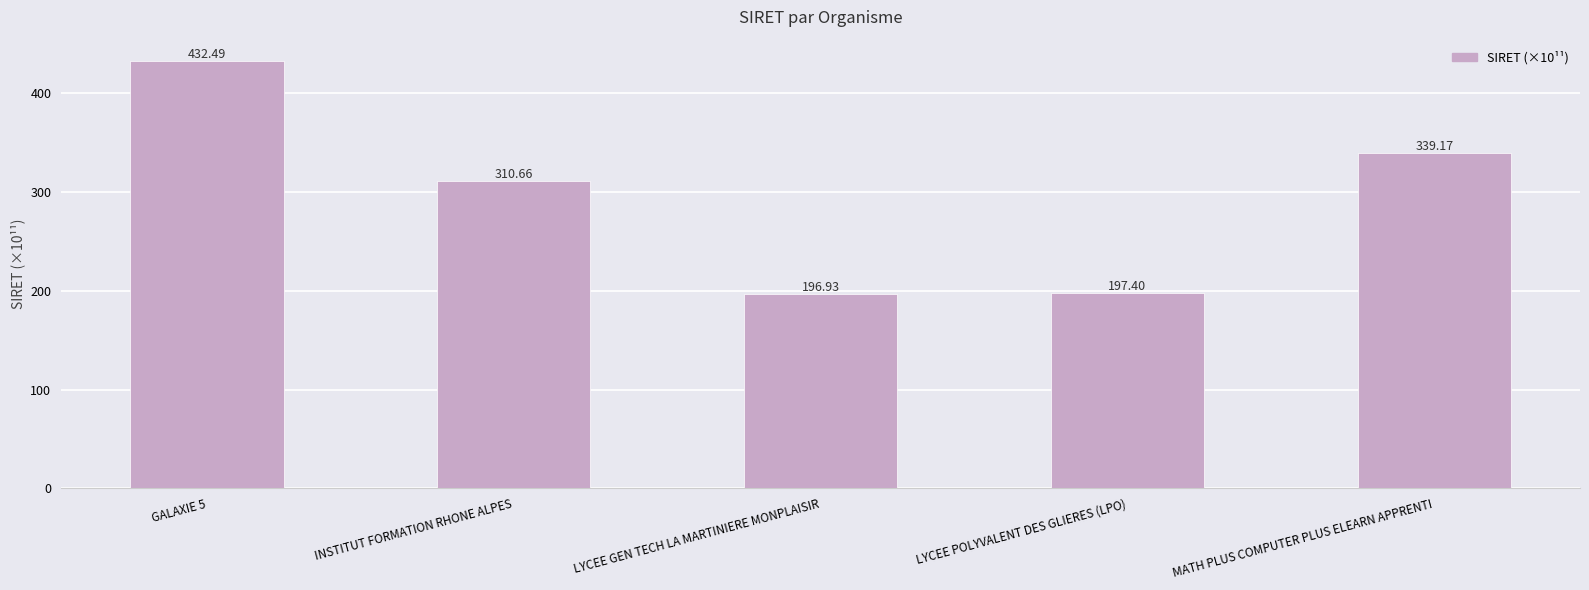

At which label does the data first exceed 310?

GALAXIE 5